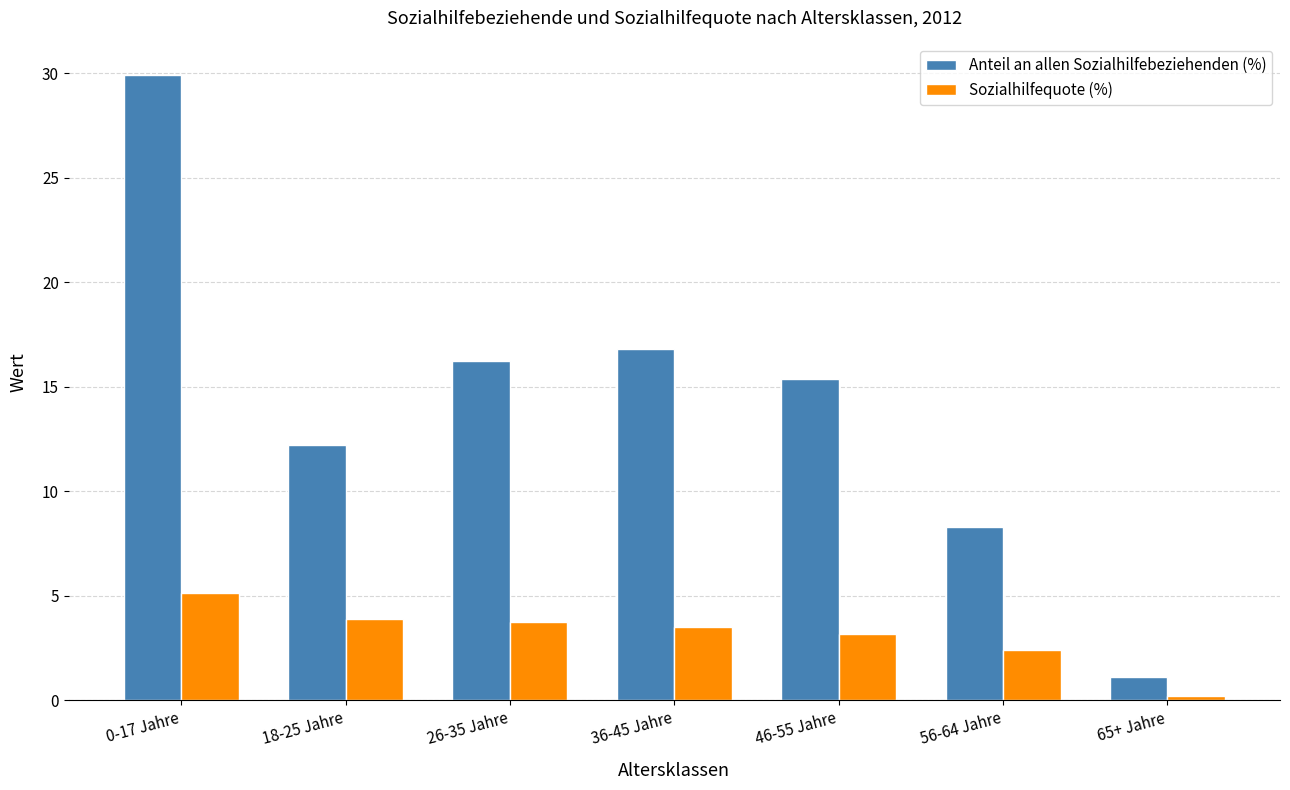

Is it true that Anteil an allen Sozialhilfebeziehenden (%) equals 21.5 at 46-55 Jahre?

False